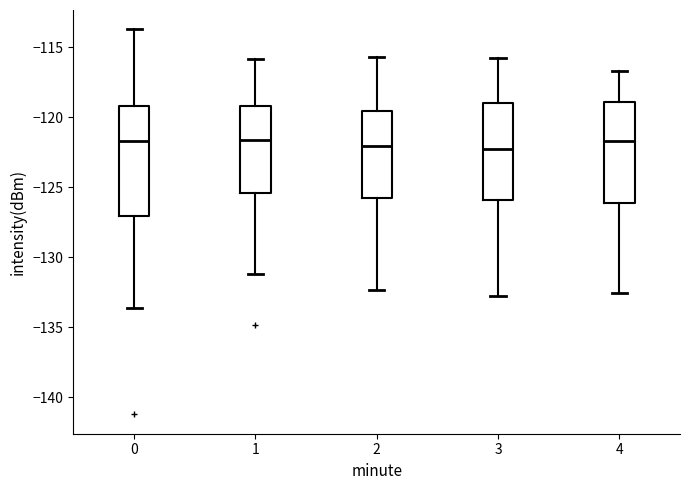

Where is the upper edge of the box at x = 1 on the y-axis? The values are not printed on the chart, so give them approximately, as read against the axis.

-119.0